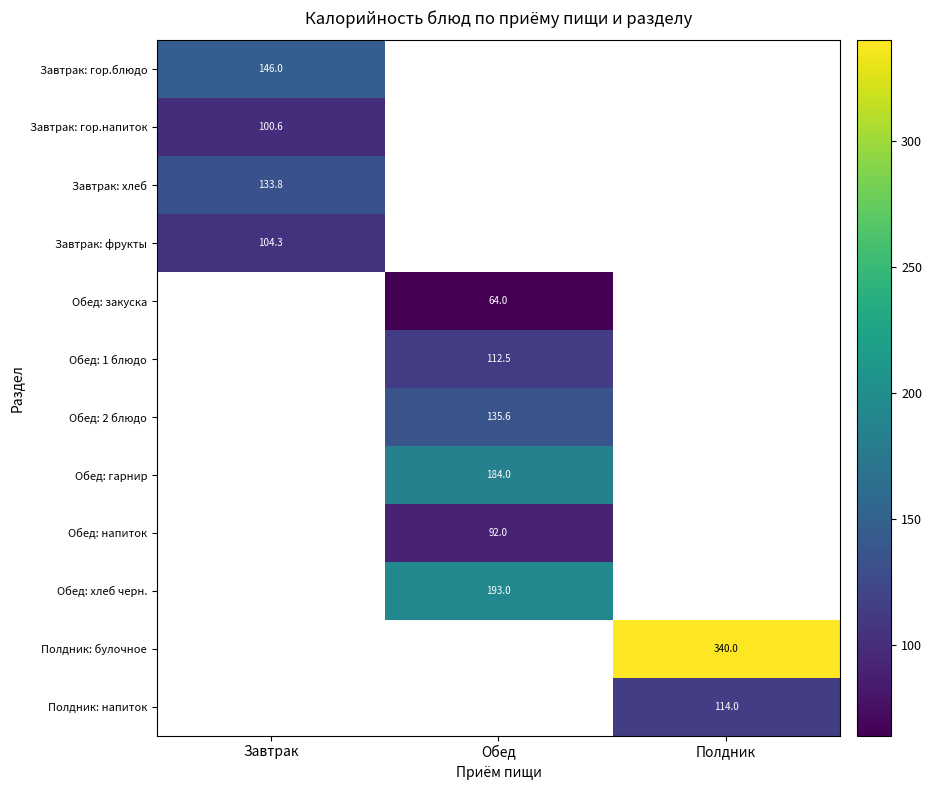

Is it true that Обед: напиток equals 48.6 at Обед?

False